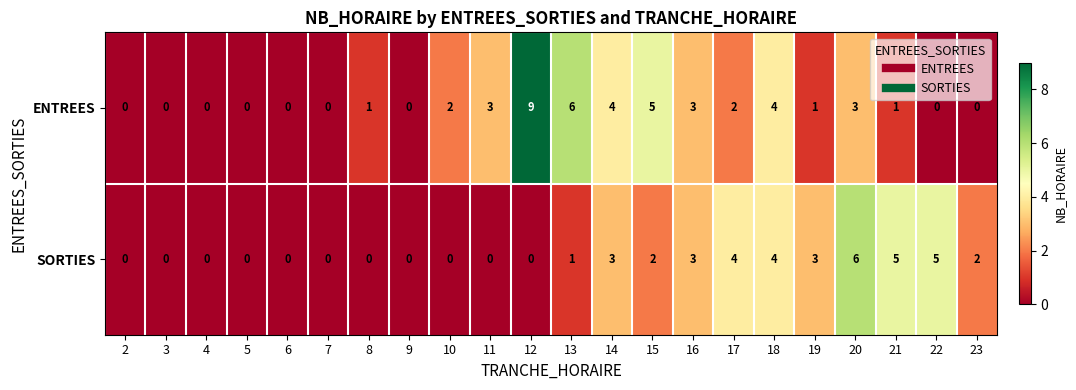

What is the difference between the second highest and minimum values in the SORTIES series?

5